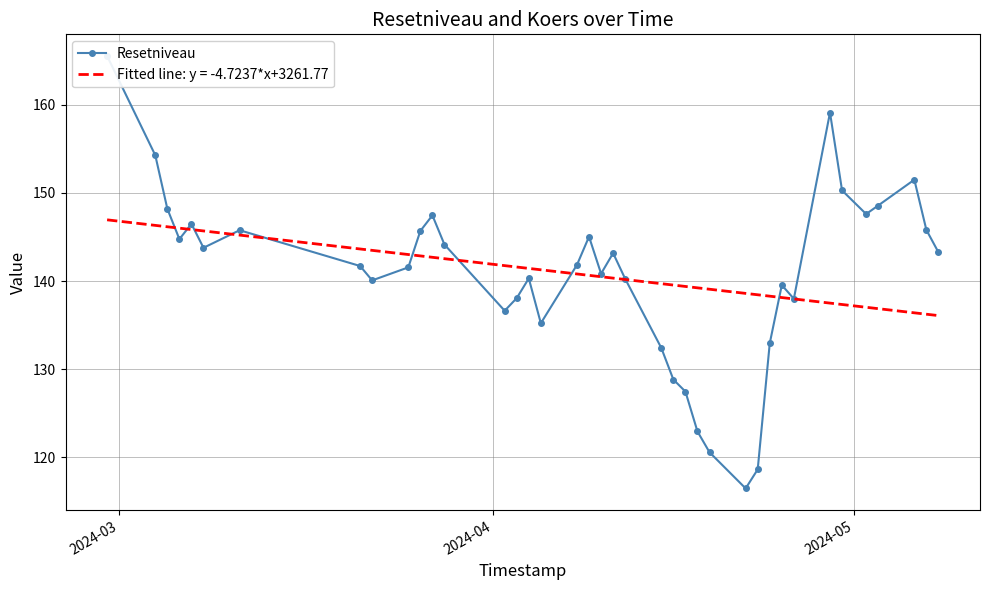

Where does the data first go above 141?

2024-03